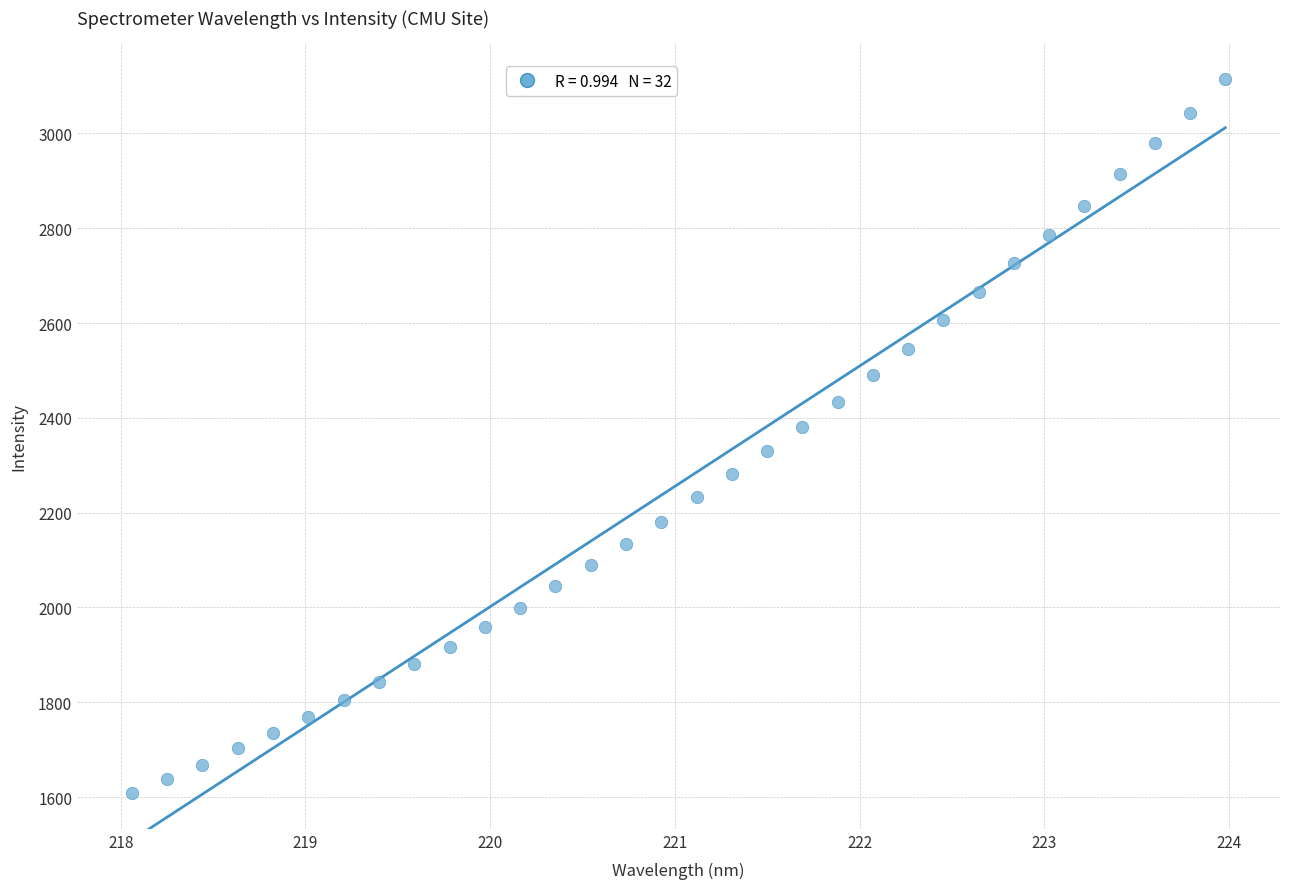

What is the range of X values (max minus min)?

5.9